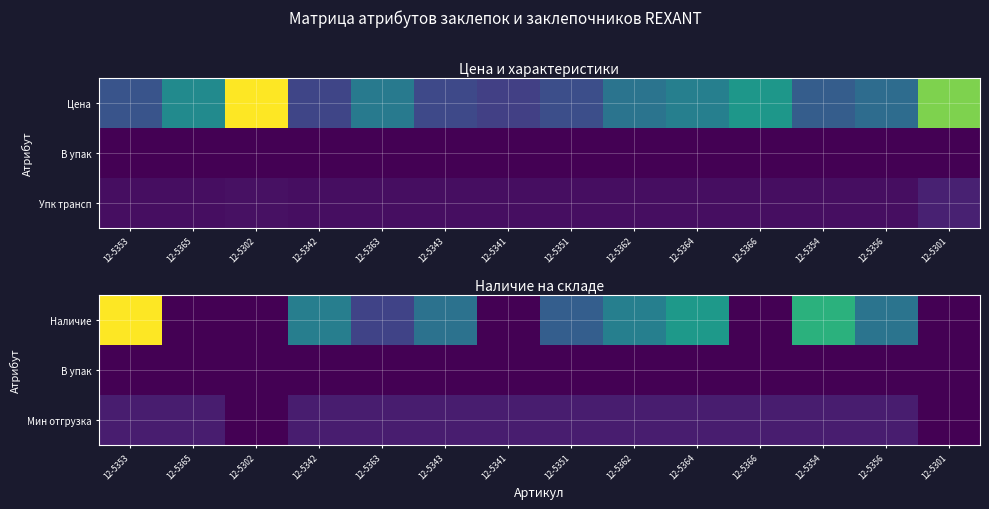

At 12-5343, list the series in order from largest to smallest.

Наличие, Мин отгрузка, В упак